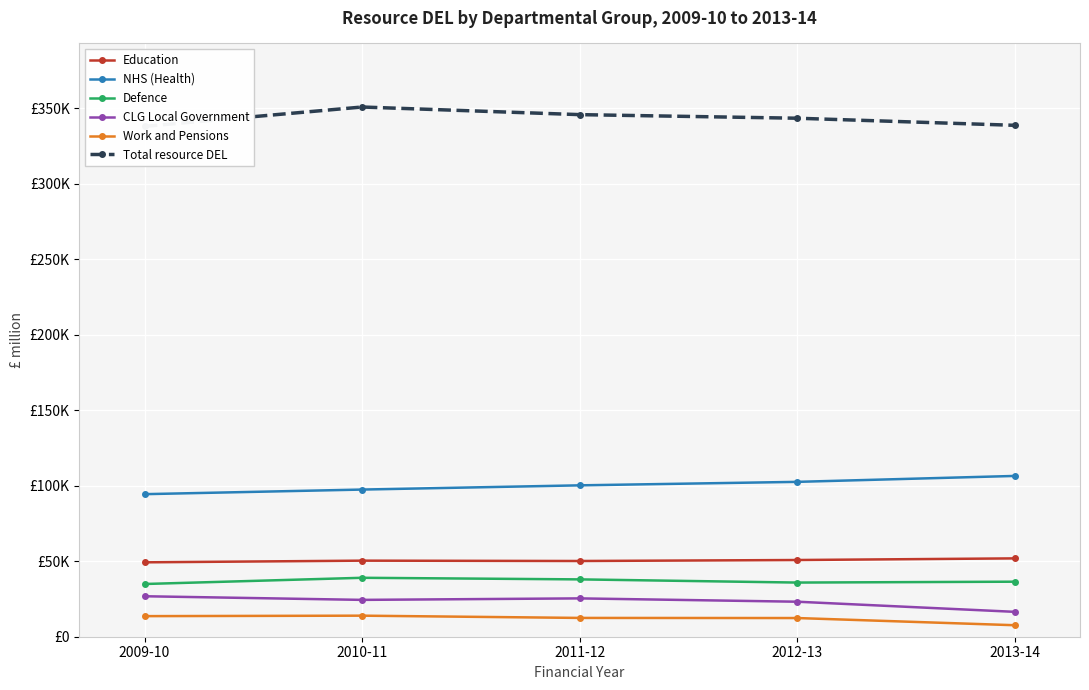

At which label does Defence reach its minimum?

2009-10